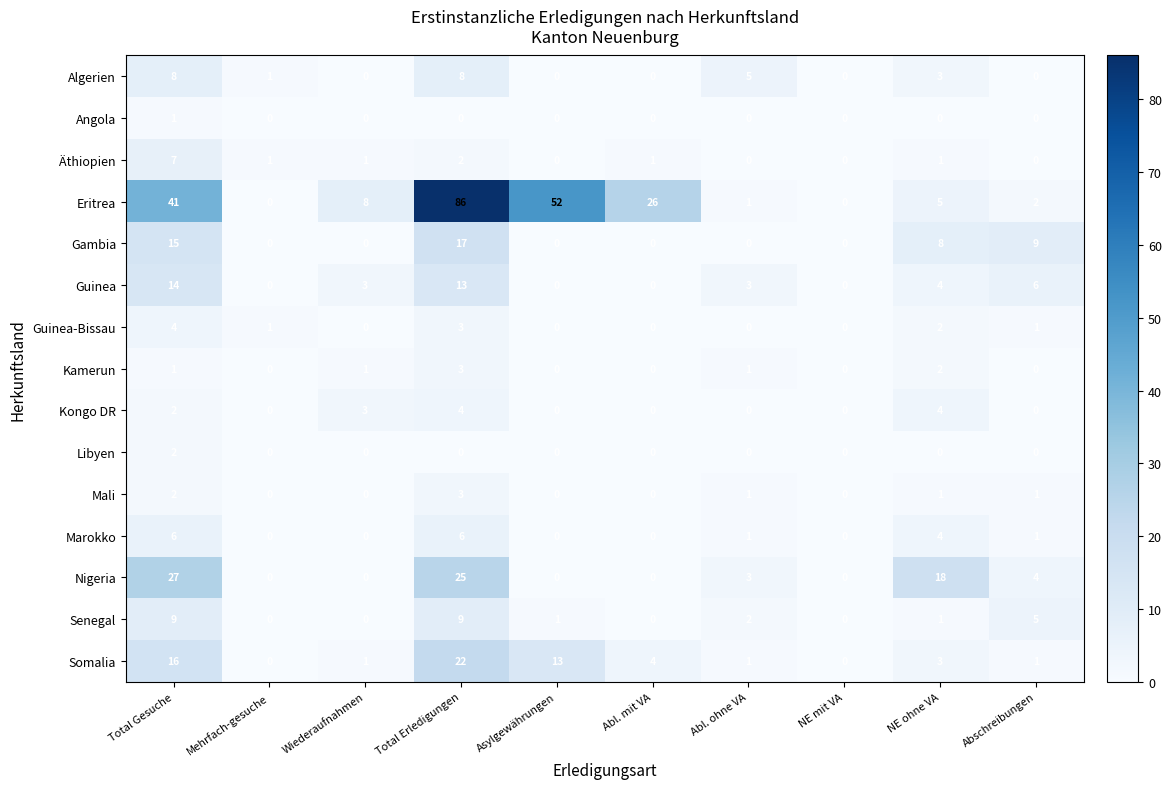

True or false: Angola has a value of 1 at Total Gesuche.

True